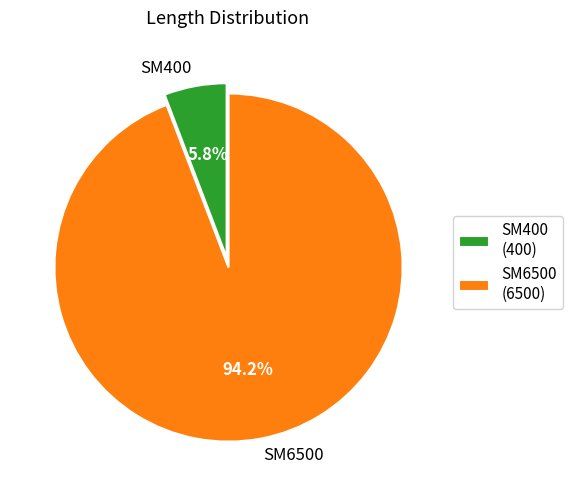

To the nearest percent, what is the difference between the SM6500 and SM400 slice percentages?

88%